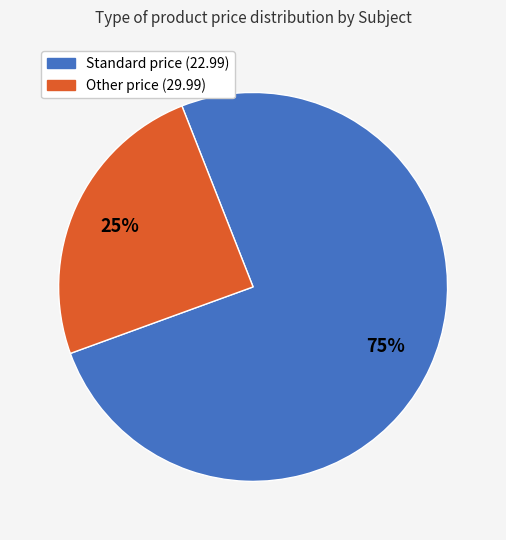

To the nearest percent, what is the average slice percentage?

50%